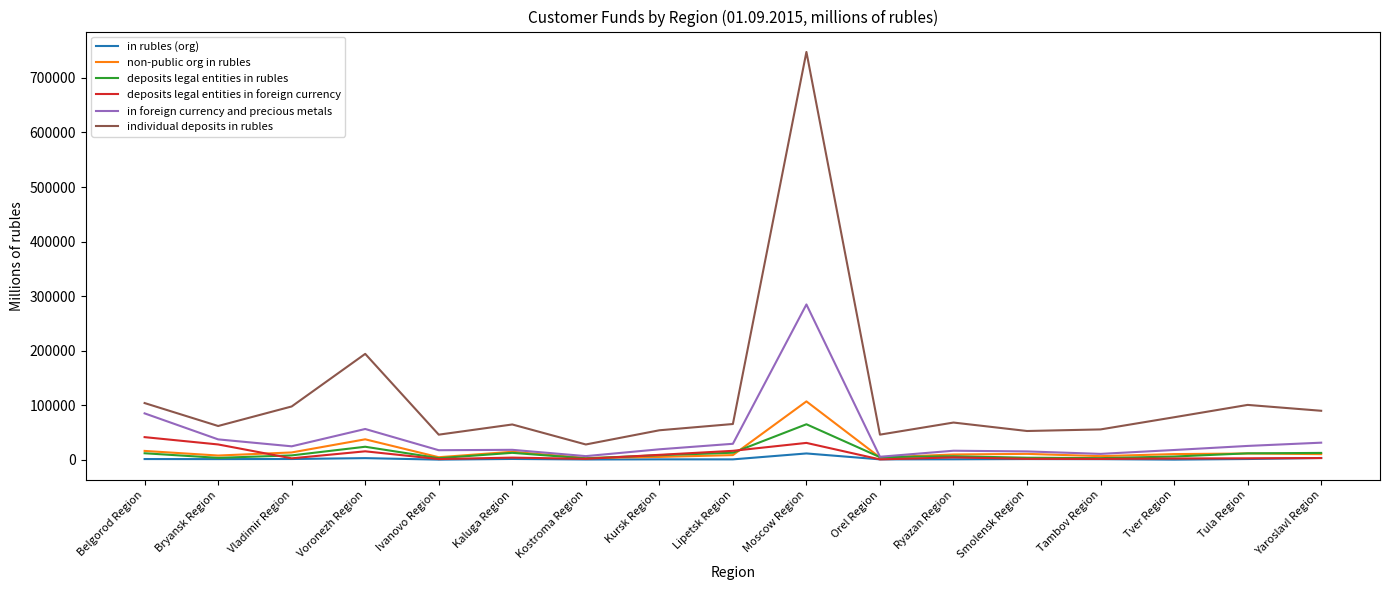

Which series has the largest total across all categories?

individual deposits in rubles